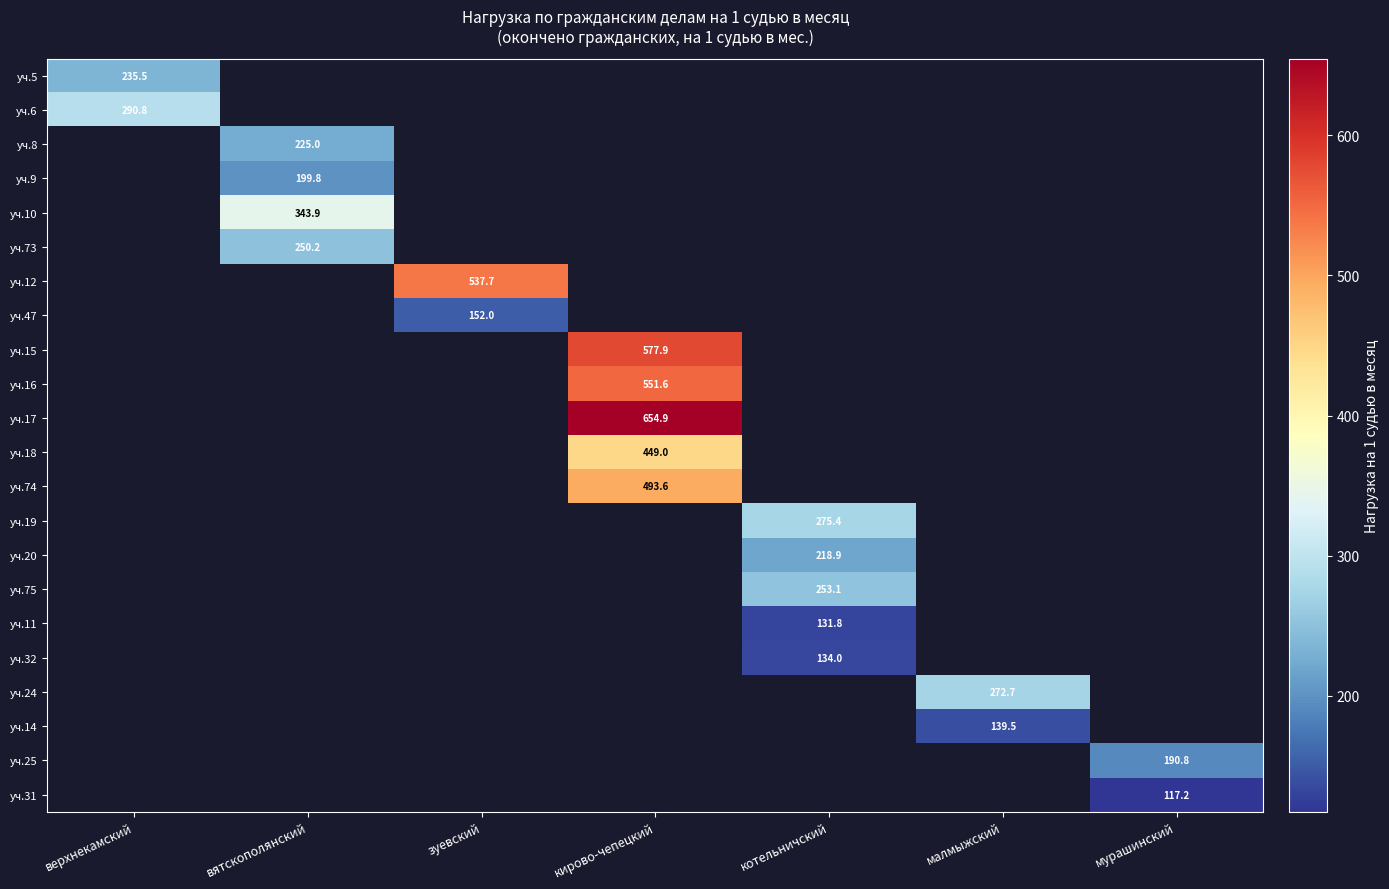

At which label does уч.74 first exceed 493?

кирово-чепецкий